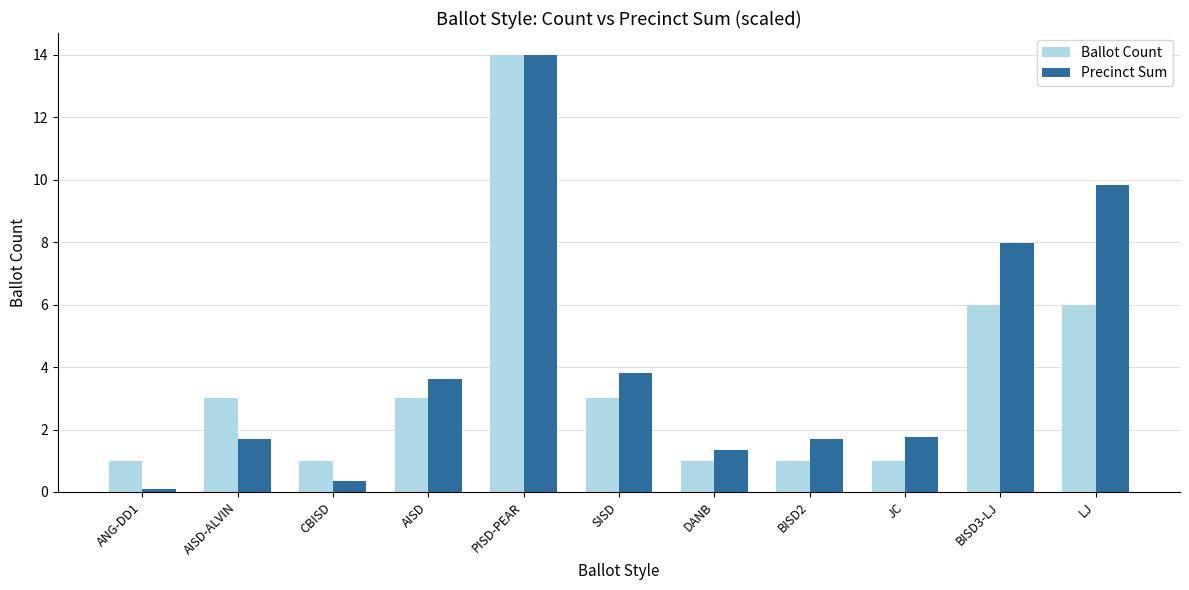

What position from the left is PISD-PEAR?

5